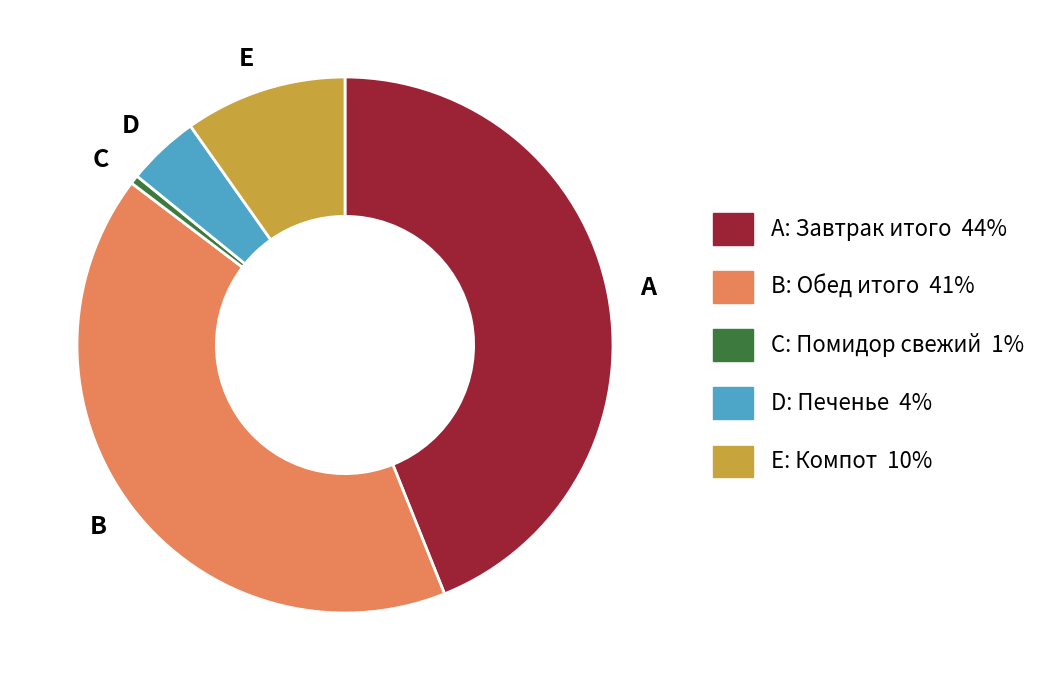

True or false: D accounts for 4% of the total.

True